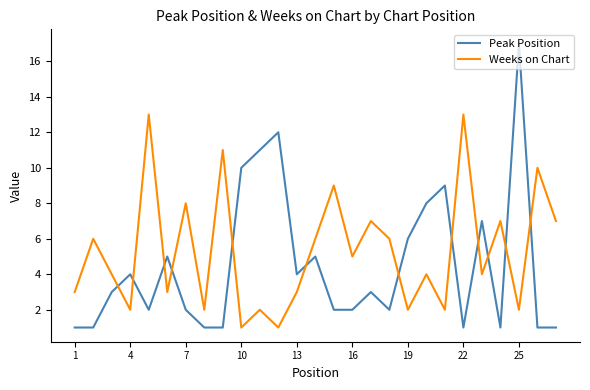

What is the minimum value for Peak Position?

1